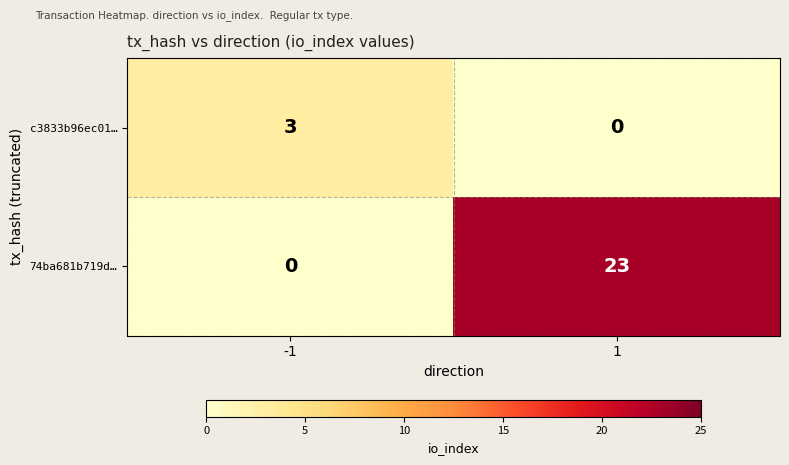

List the series in order of their overall mean, highest first.

74ba681b719d…, c3833b96ec01…